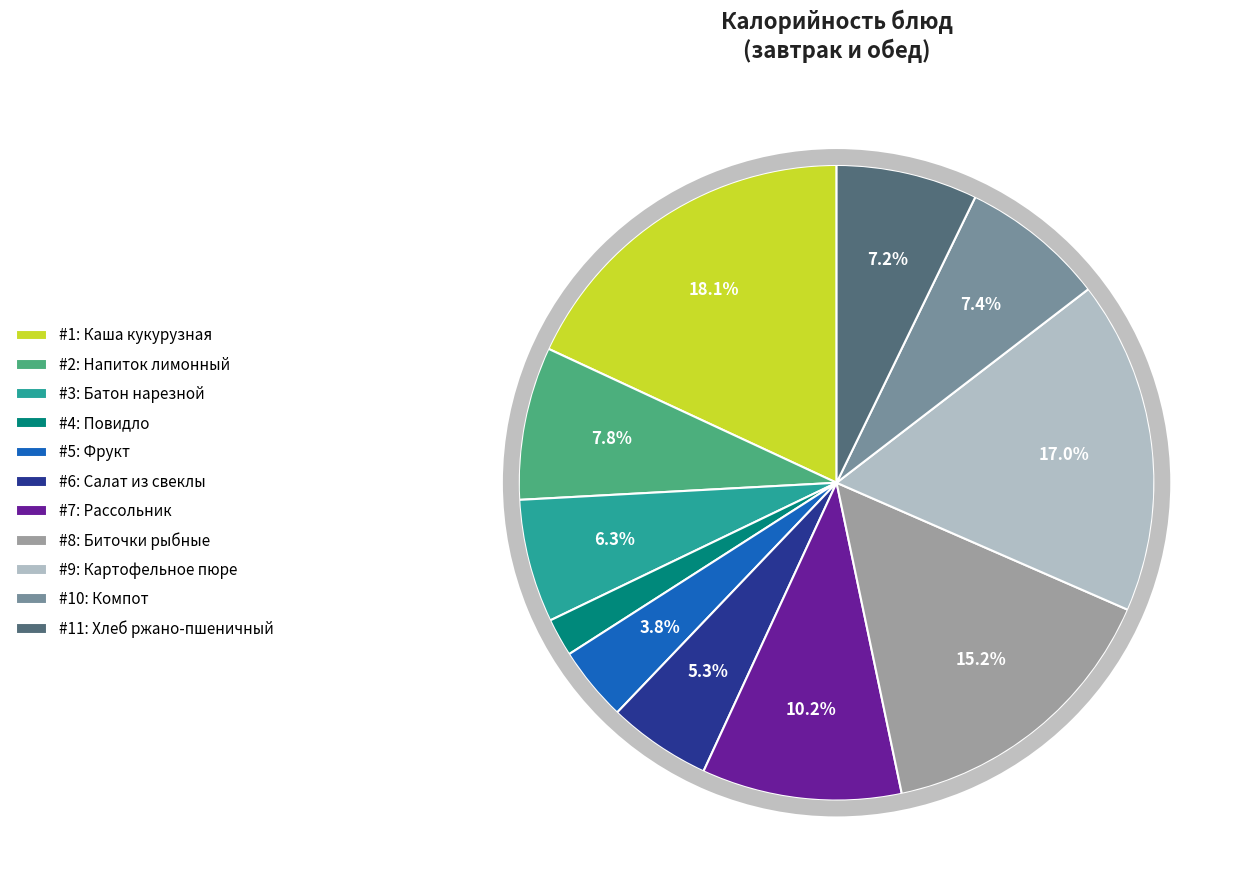

To the nearest percent, what is the average slice percentage?

9%